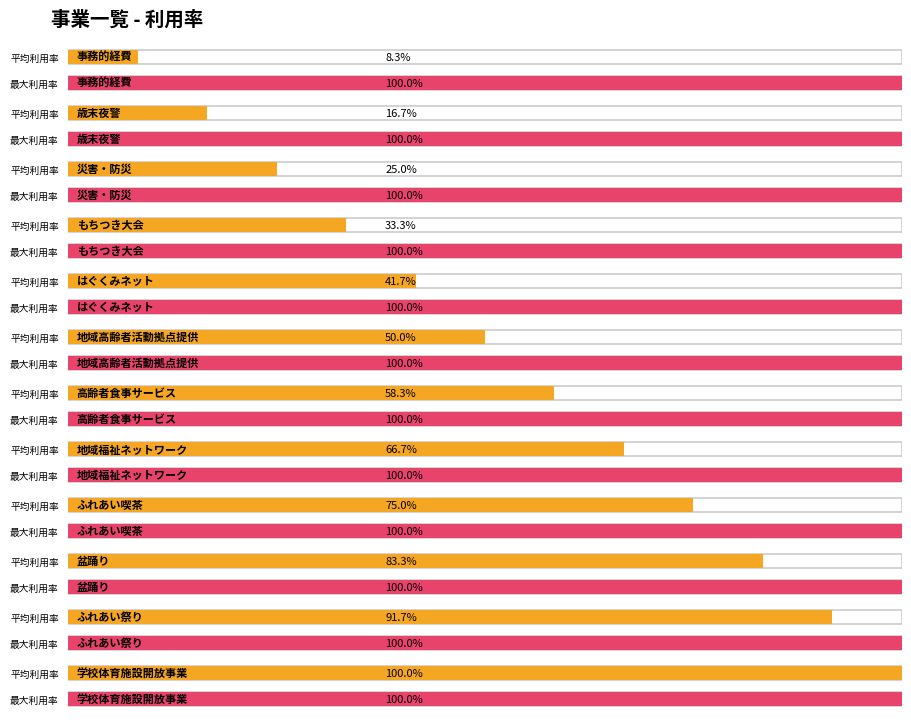

What position from the right is 高齢者食事サービス?

6